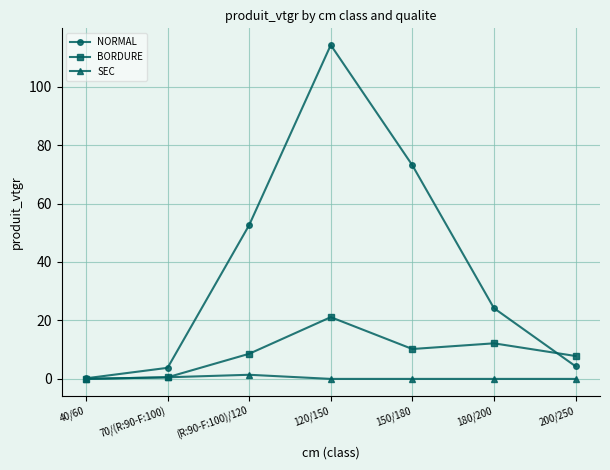

The value of SEC at 70/(R:90-F:100) is 0.6. True or false?

True